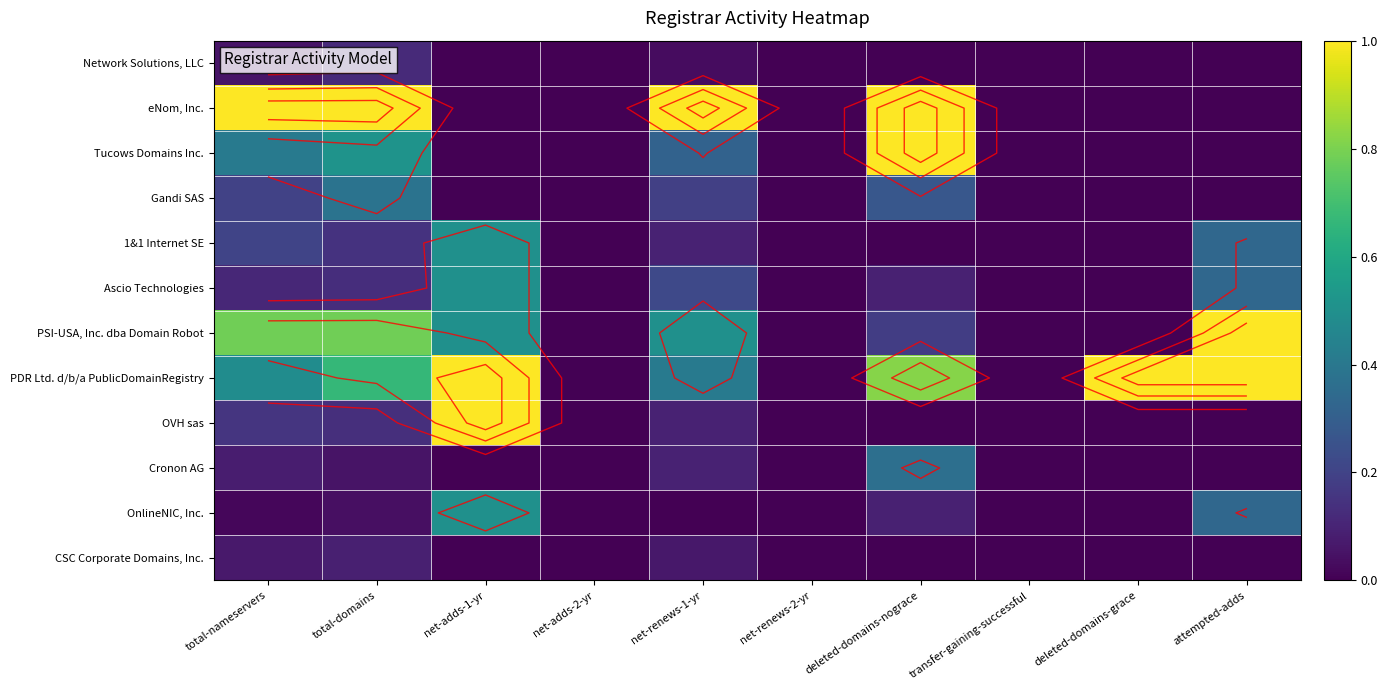

Count the number of data series in this chart.

12